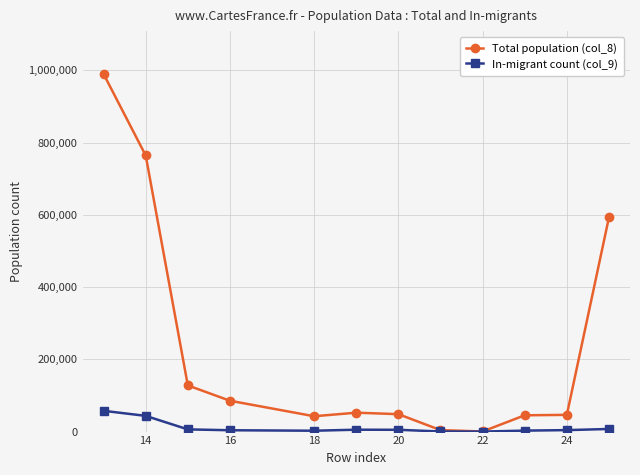

Rank the series by their maximum value, from lowest to highest.

In-migrant count (col_9), Total population (col_8)